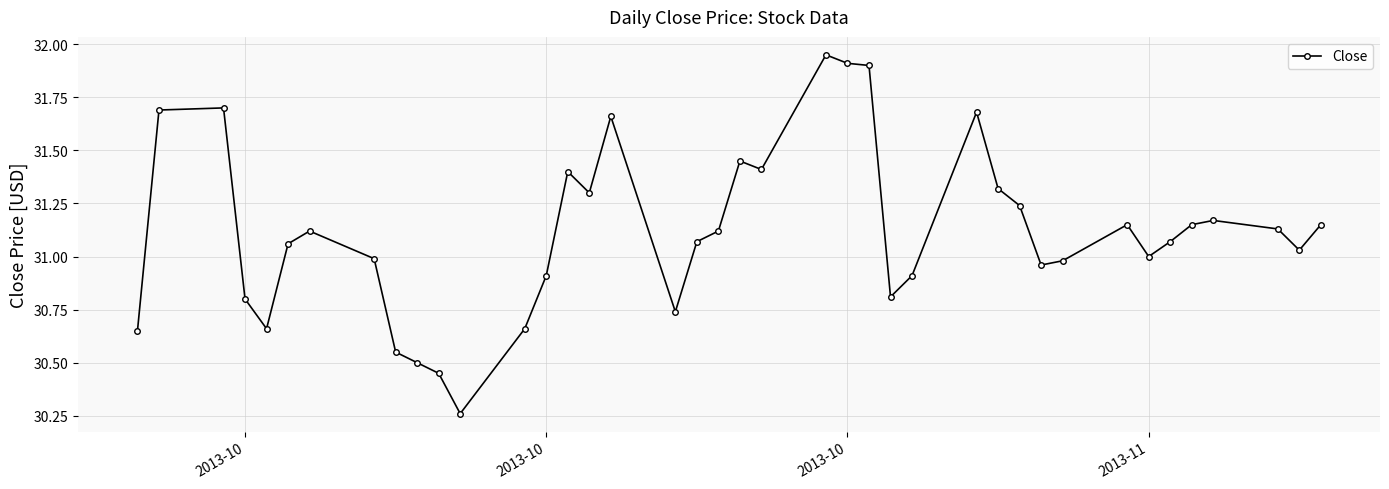

What is the difference between the second highest and minimum values?

1.6